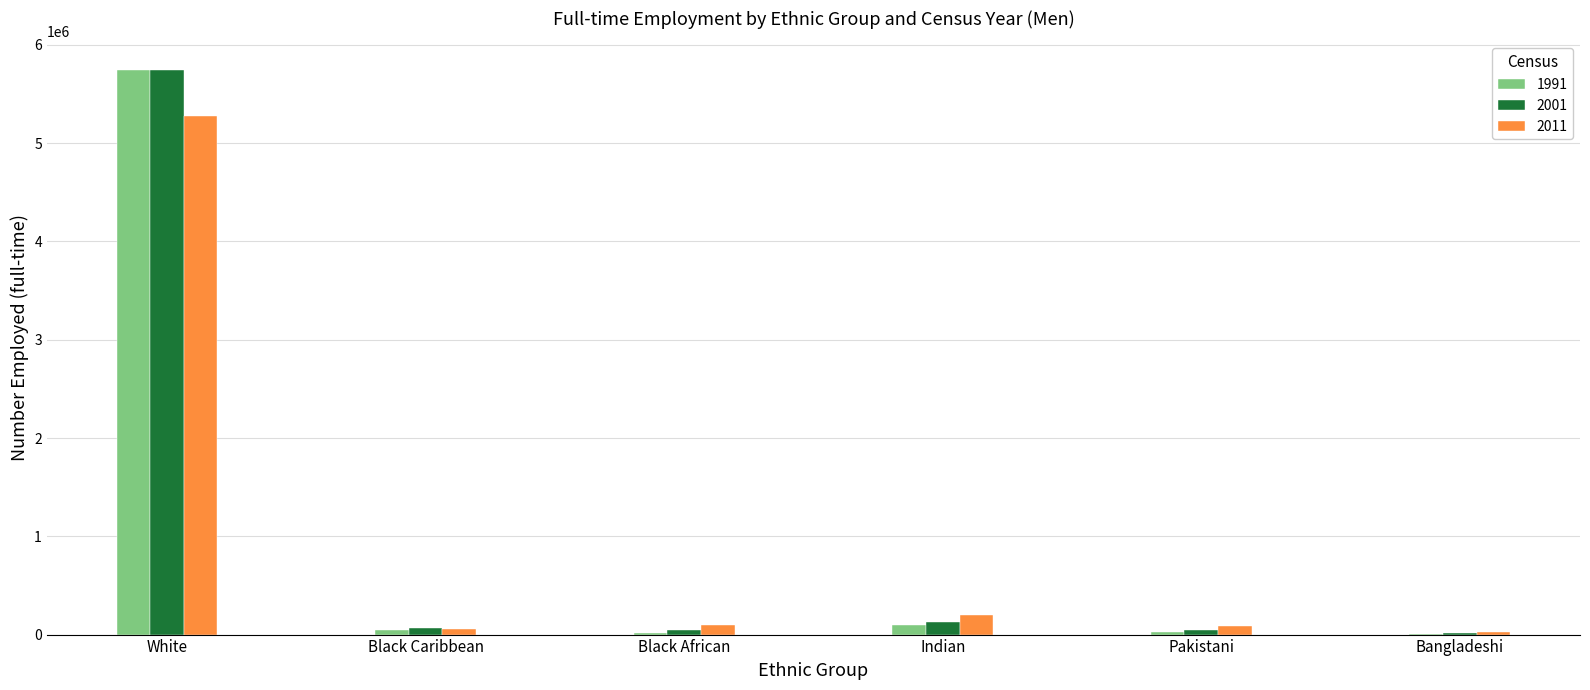

The 2011 series shows 5277925 at White. True or false?

True